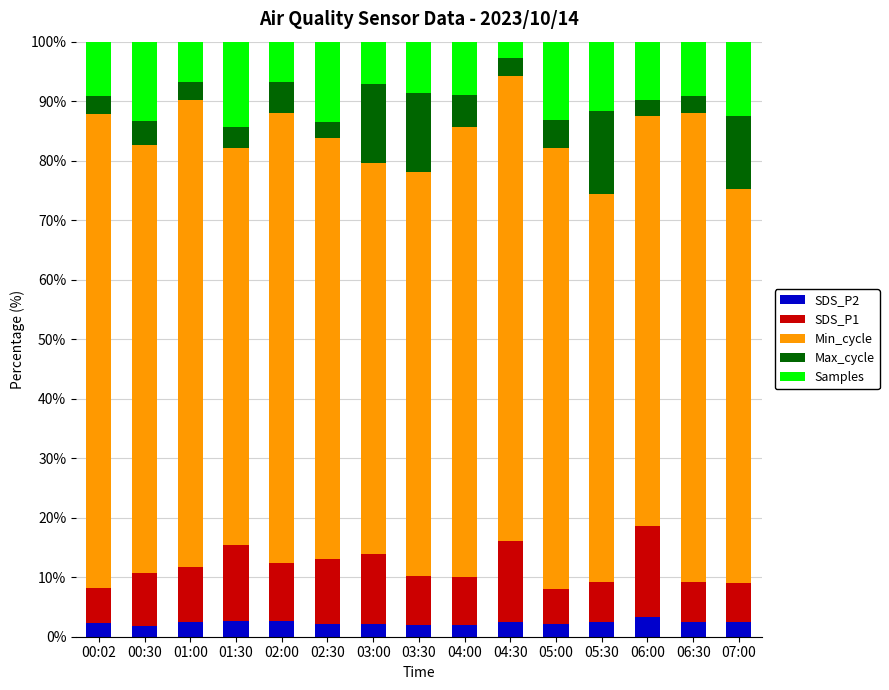

What is the total value across all series at 02:30?

100.0